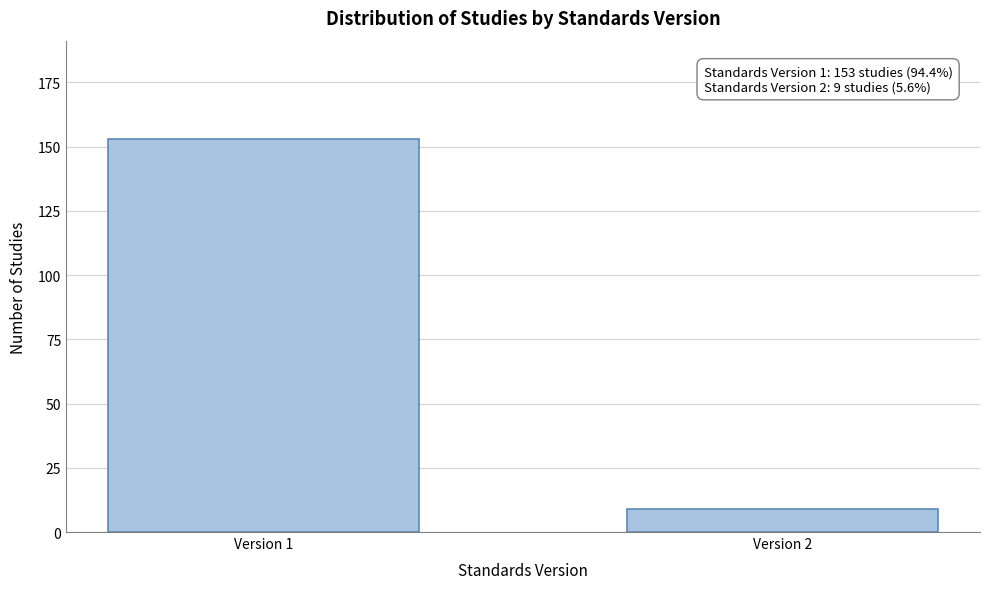

Reading right to left, transcribe all the data shown in this chart.

9	153